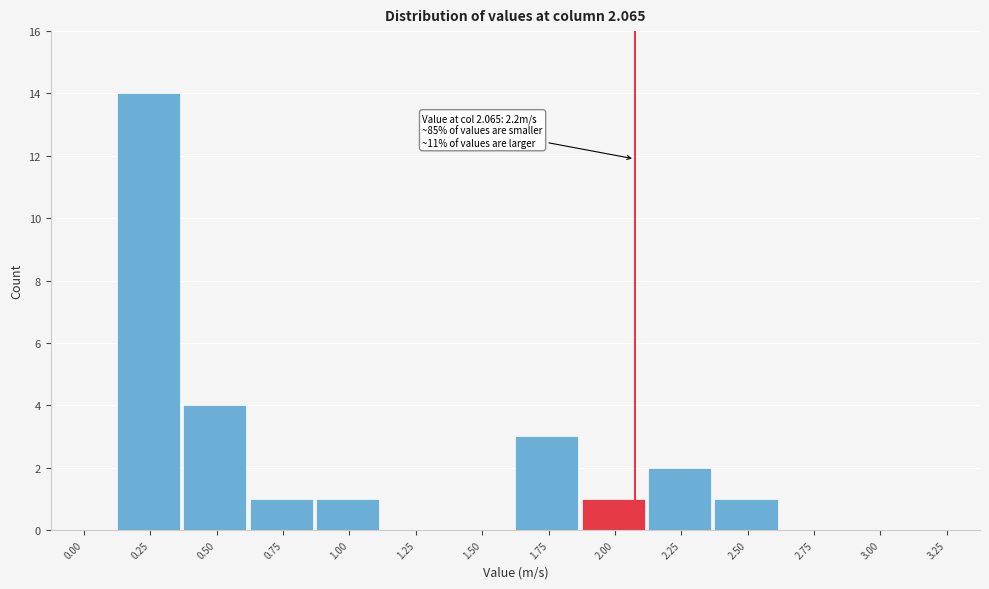

Reading right to left, list all the values displayed in this chart.

3.25=0	3.00=0	2.75=0	2.50=1	2.25=2	2.00=1	1.75=3	1.50=0	1.25=0	1.00=1	0.75=1	0.50=4	0.25=14	0.00=0